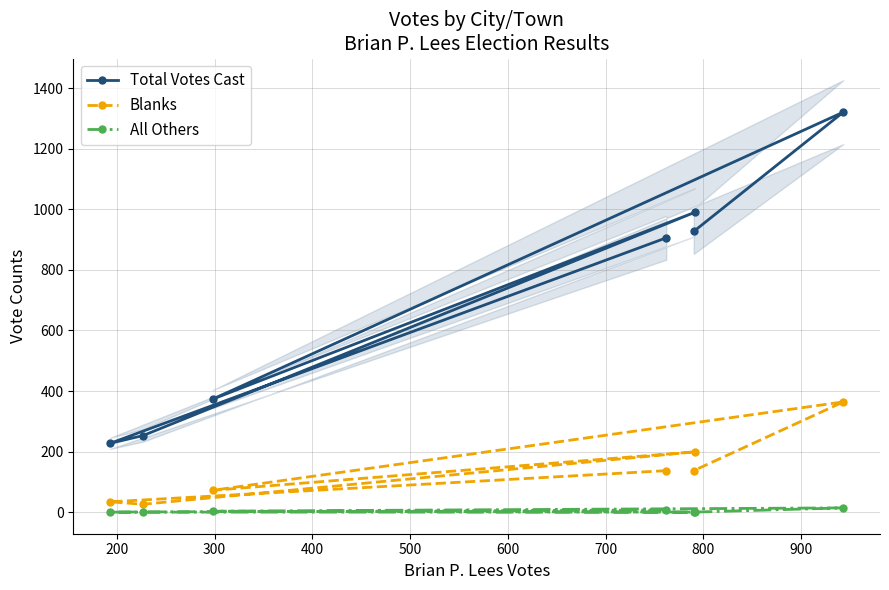

What is the lowest value of the Total Votes Cast series?

227